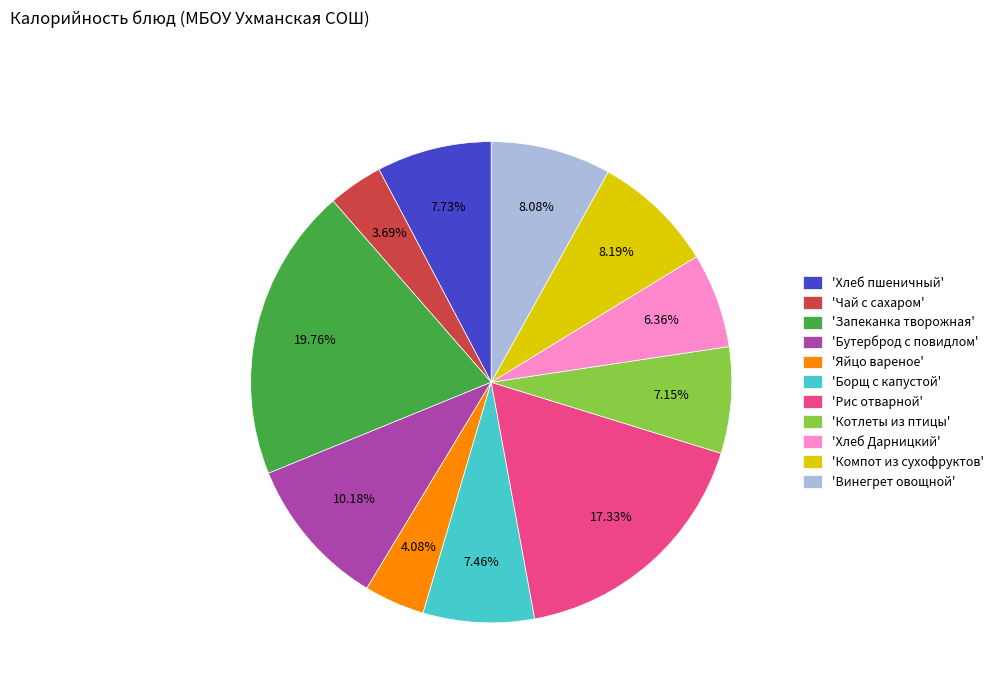

Count the number of slices in the pie.

11